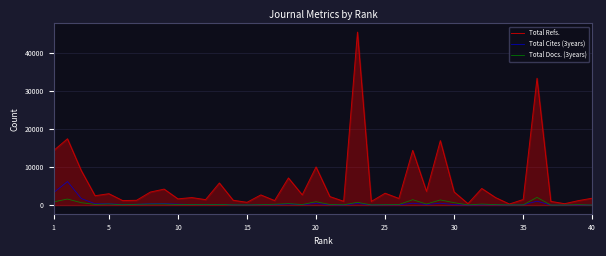

What is the highest value of the Total Refs. series?

45587